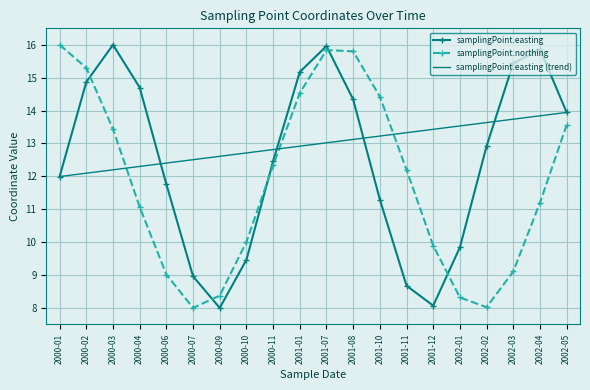

True or false: samplingPoint.northing and samplingPoint.easting cross at least once.

True